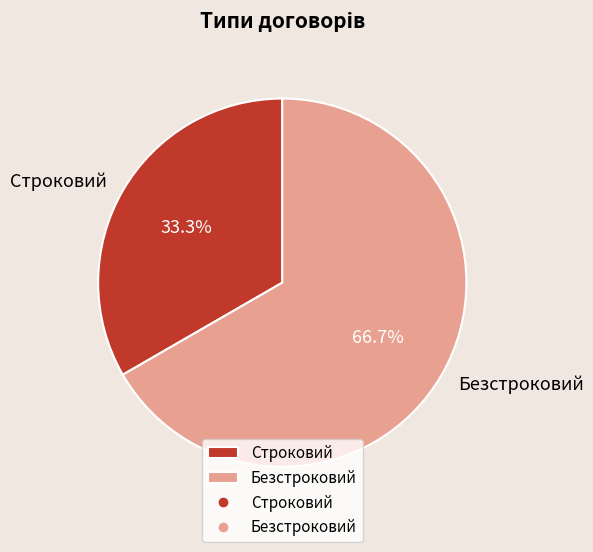

To the nearest percent, what is the average slice percentage?

50%